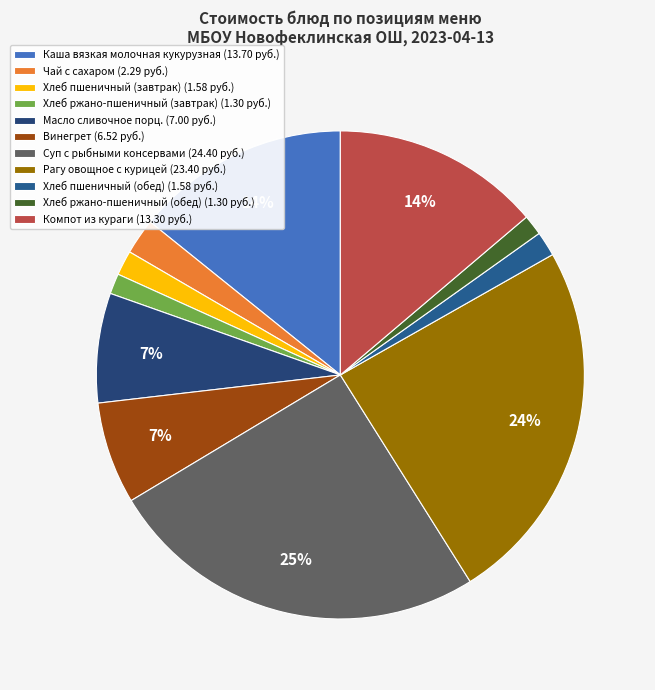

Which category has the biggest portion of the pie?

Суп с рыбными консервами